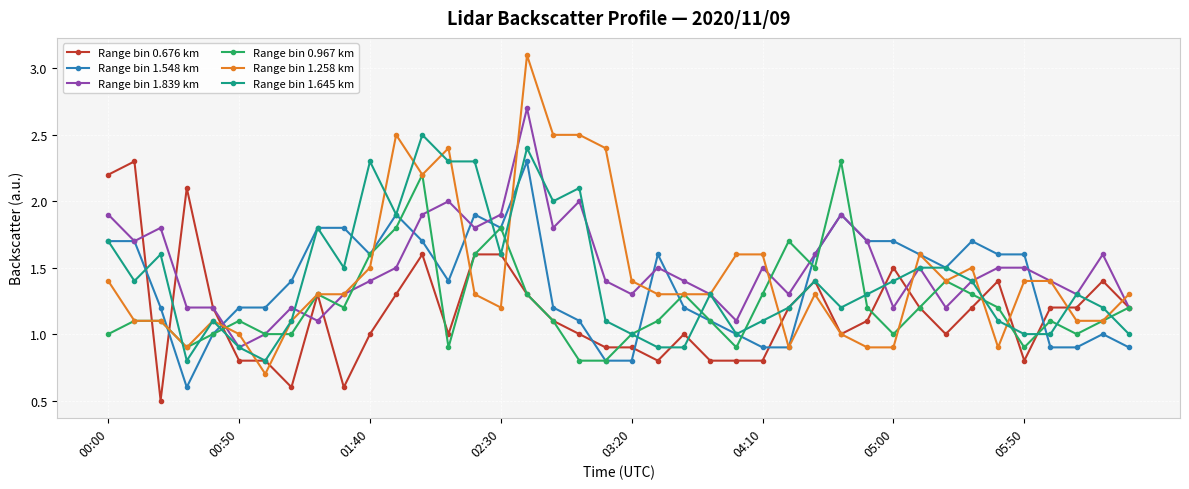

Which series has the widest spread of values?

Range bin 1.258 km